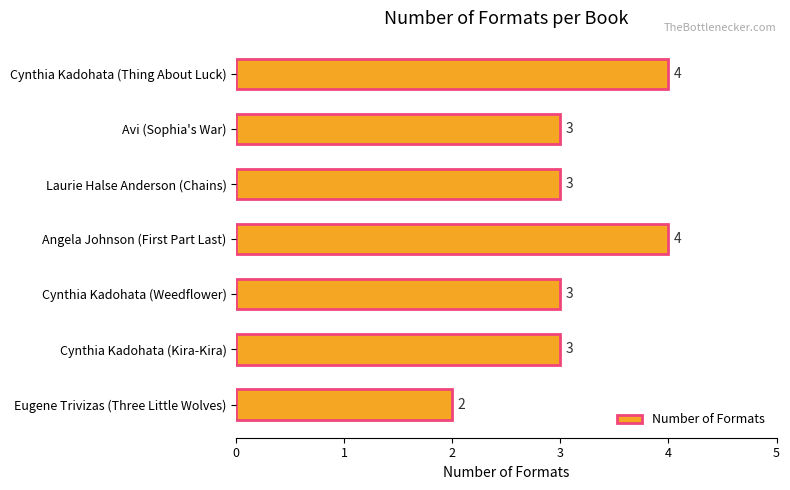

What is the average value?

3